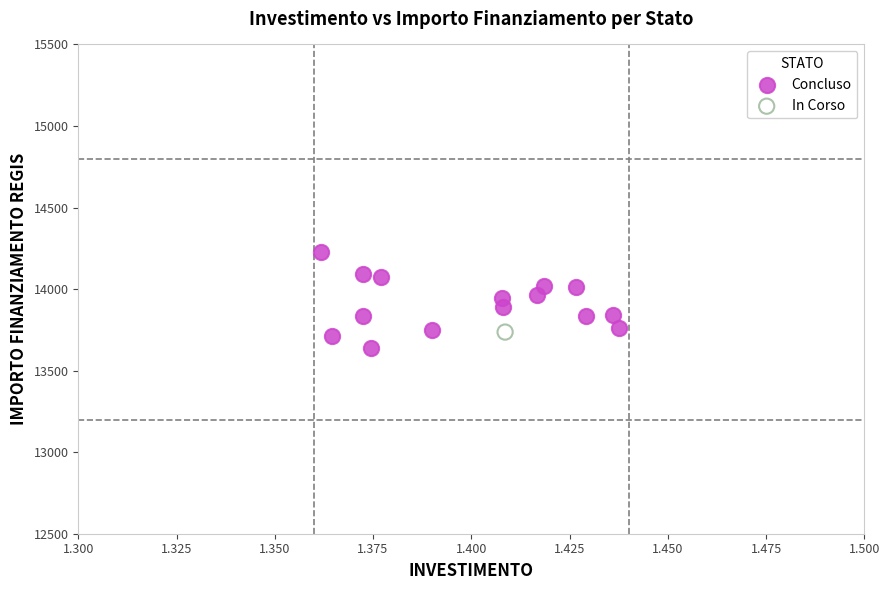

What are all the series names shown in the legend?

Concluso, In Corso